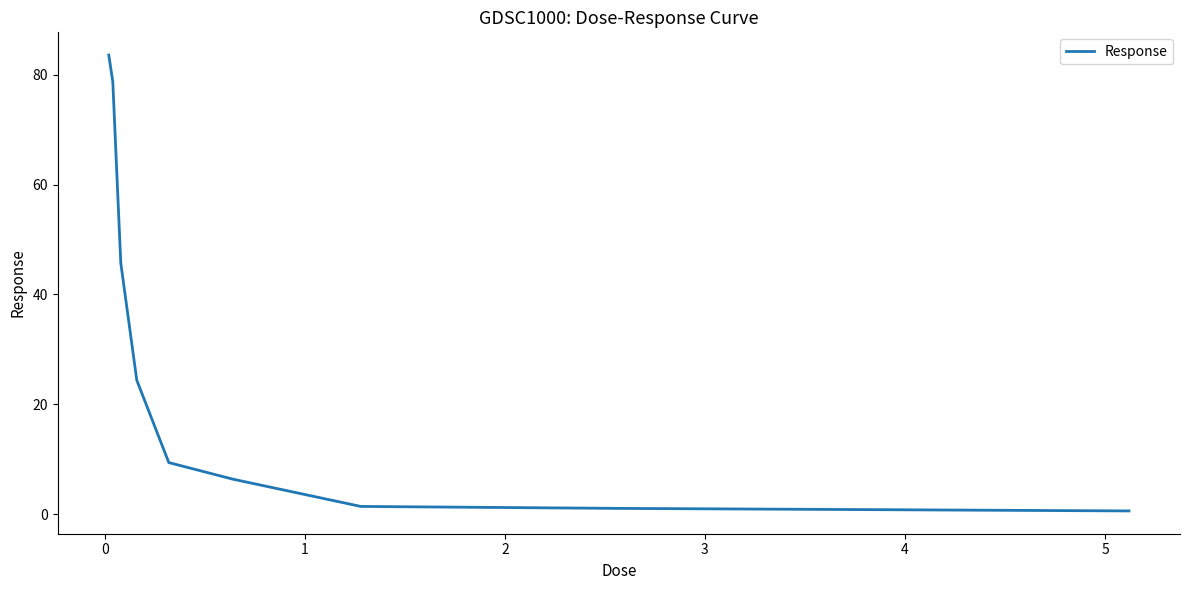

What is the maximum value shown in the chart?

83.6